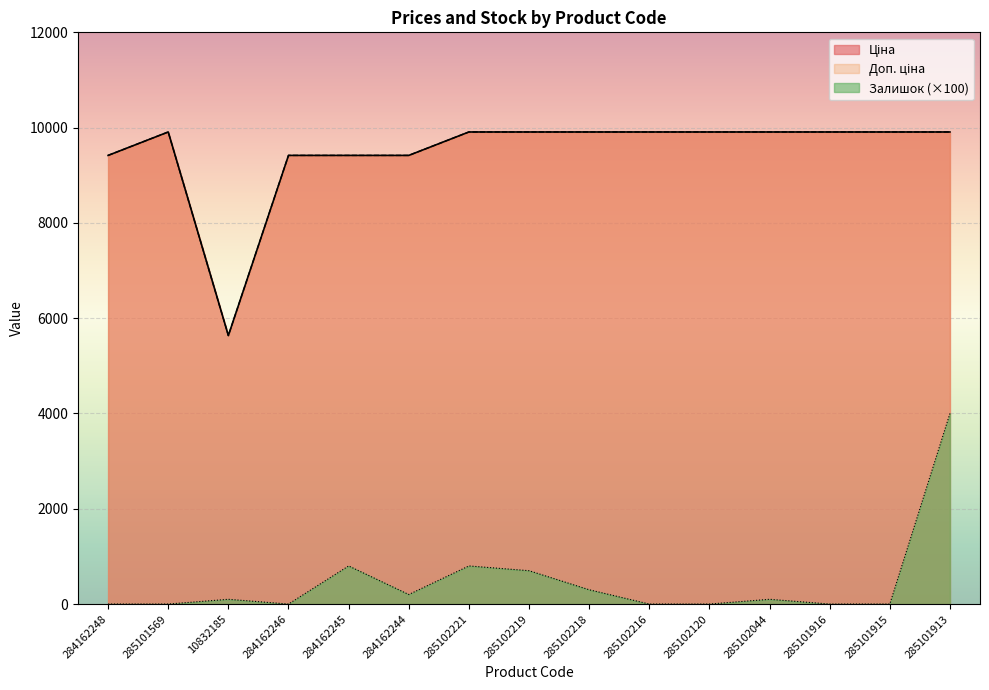

Which series has the largest range (max minus min)?

Ціна